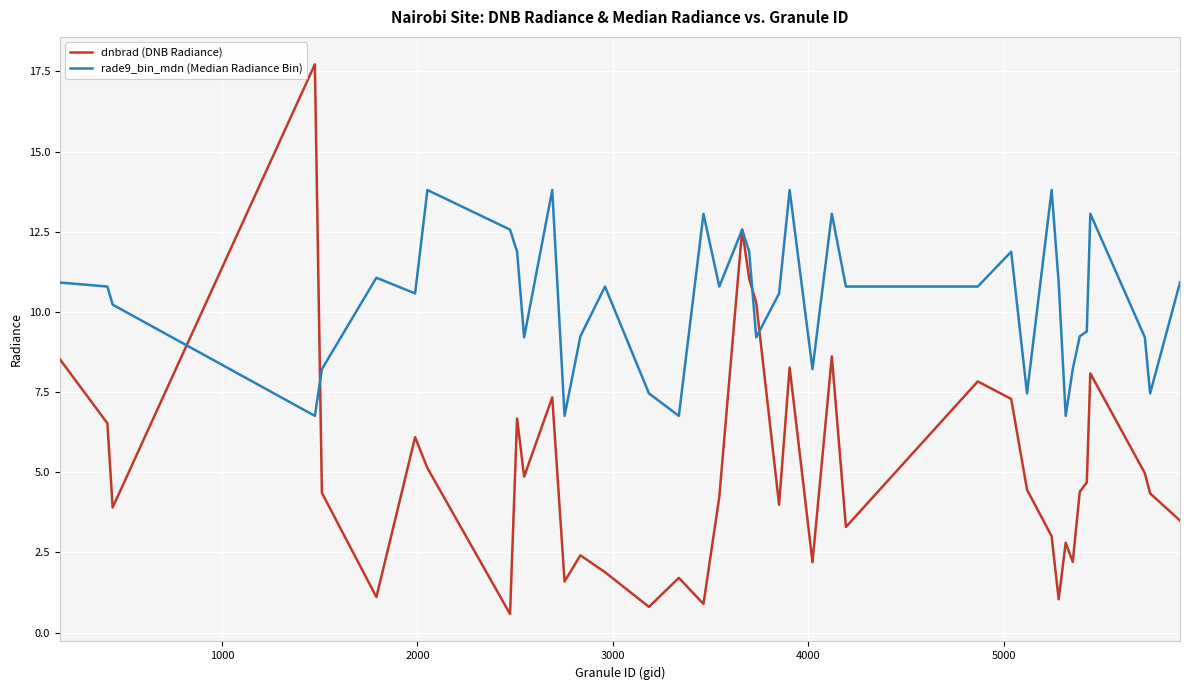

Which series has the largest total across all categories?

rade9_bin_mdn (Median Radiance Bin)